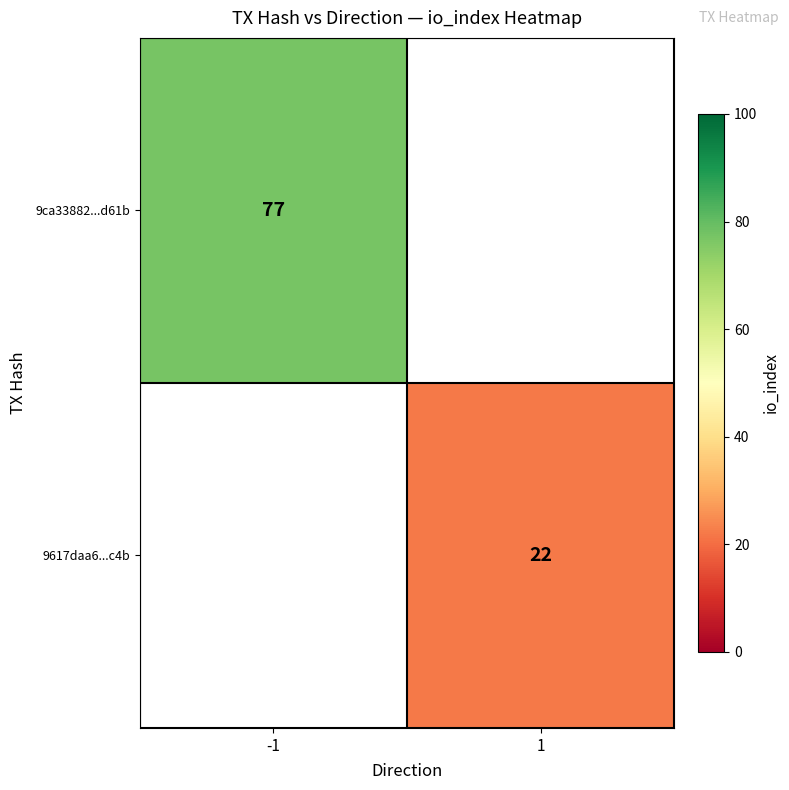

The 9ca33882...d61b series shows 77 at -1. True or false?

True